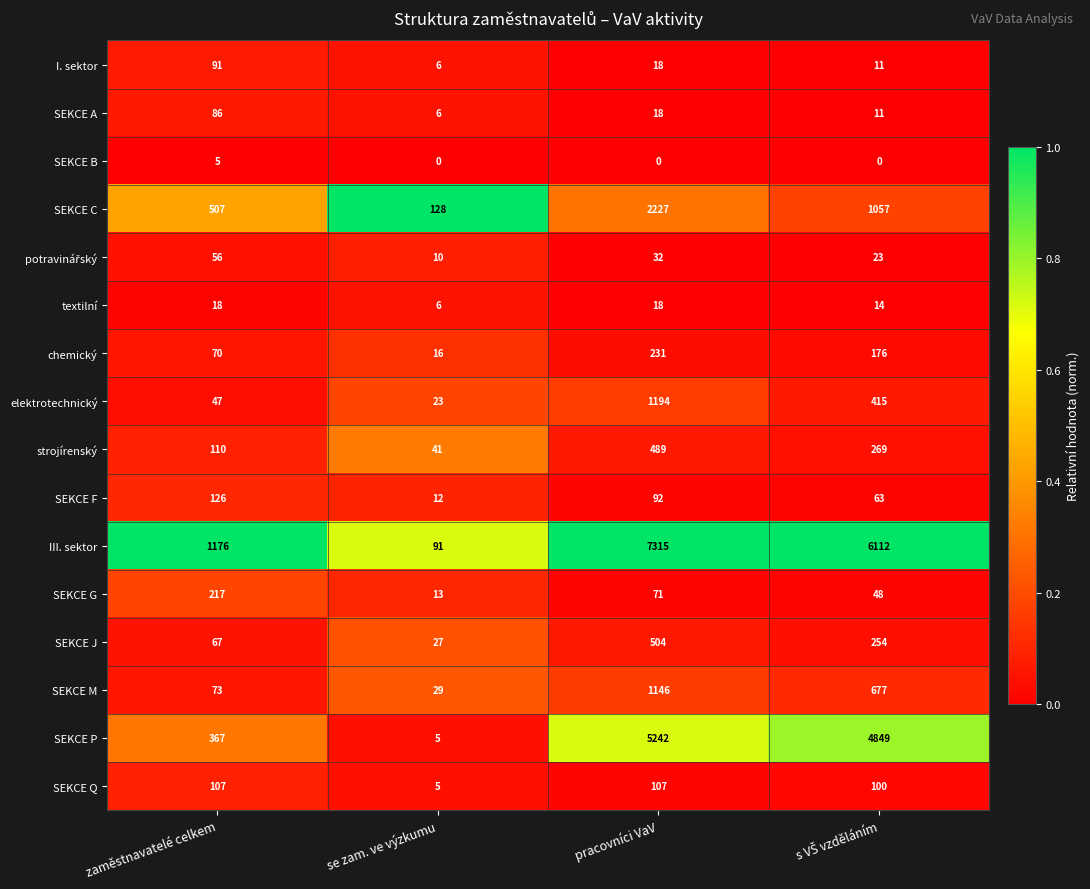

At which category is the sum across all series the highest?

pracovníci VaV